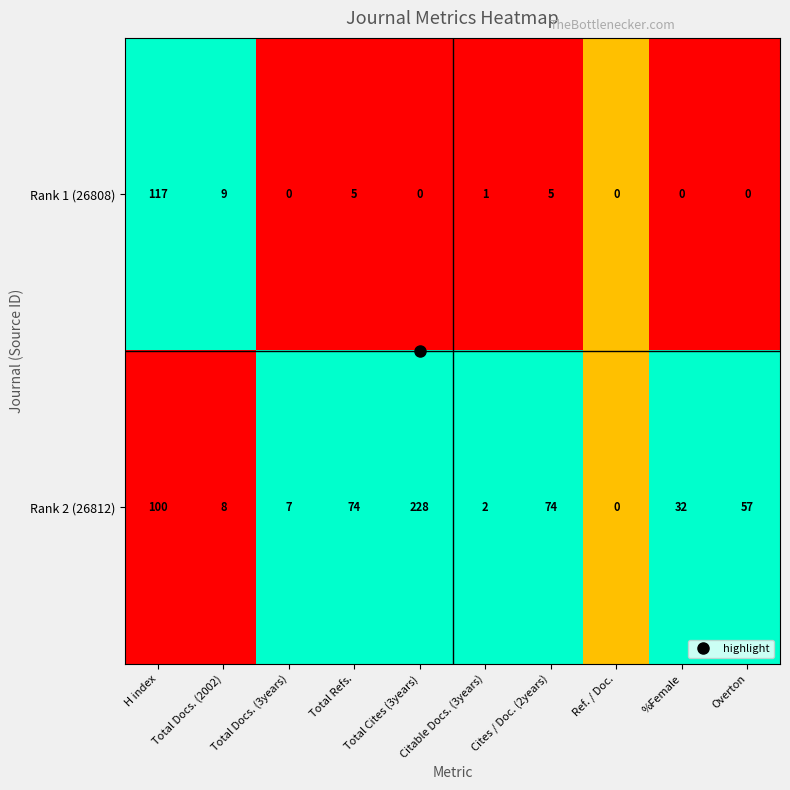

What is the greatest value displayed?

228